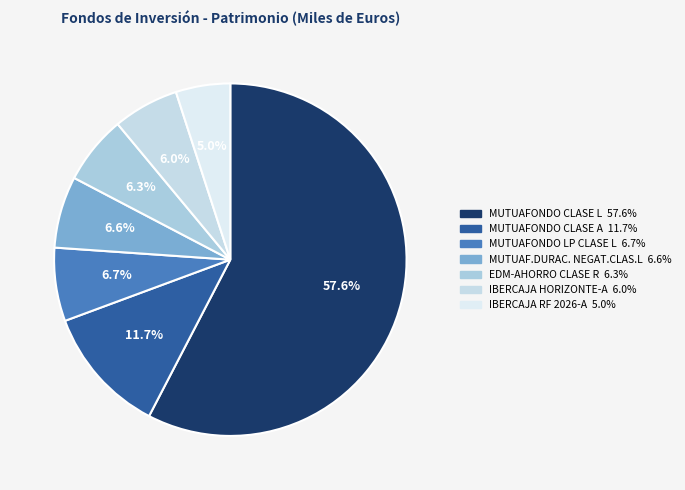

Rank the categories by value from lowest to highest.

IBERCAJA RF 2026-A, IBERCAJA HORIZONTE-A, EDM-AHORRO CLASE R, MUTUAF.DURAC.NEGAT.CLAS.L, MUTUAFONDO LP CLASE L, MUTUAFONDO CLASE A, MUTUAFONDO CLASE L